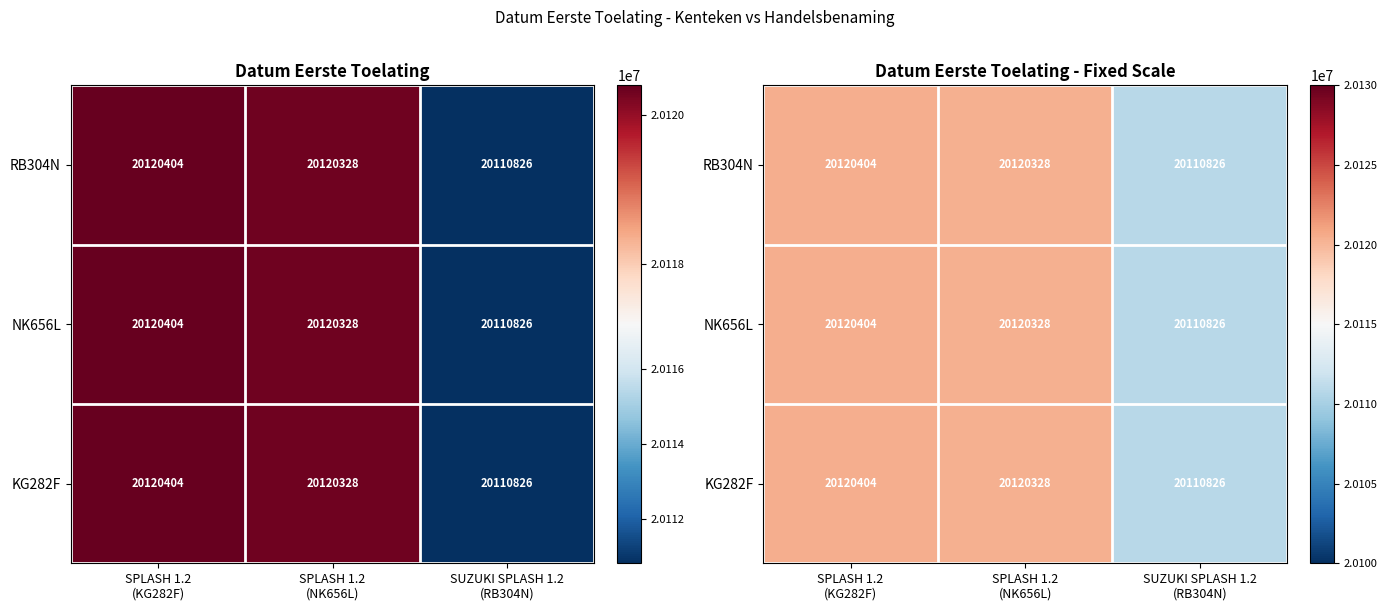

List the labels in order of RB304N value, largest first.

SPLASH 1.2 (KG282F), SPLASH 1.2 (NK656L), SUZUKI SPLASH 1.2 (RB304N)